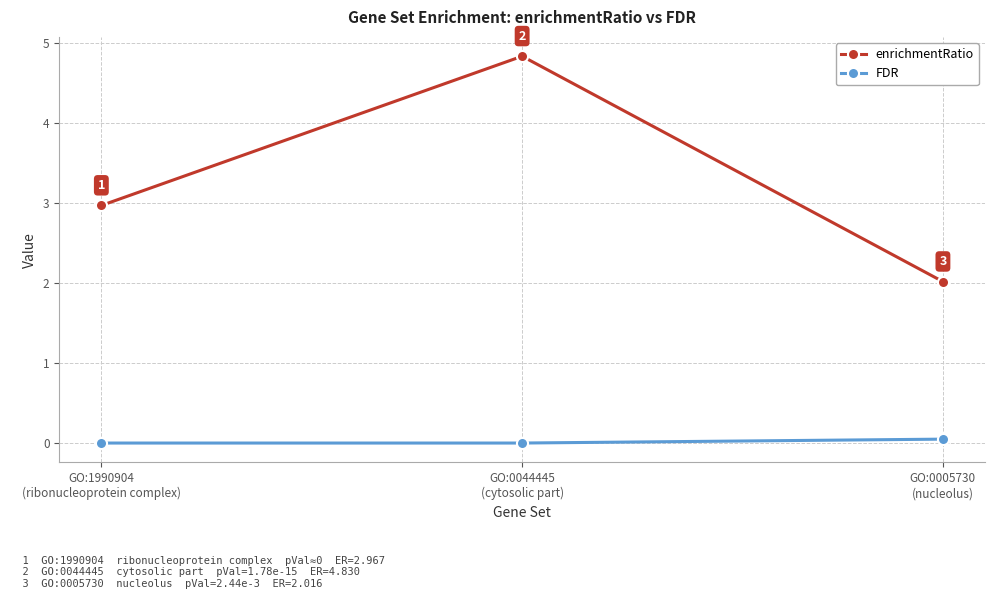

At GO:0044445
(cytosolic part), list the series in order from largest to smallest.

enrichmentRatio, FDR